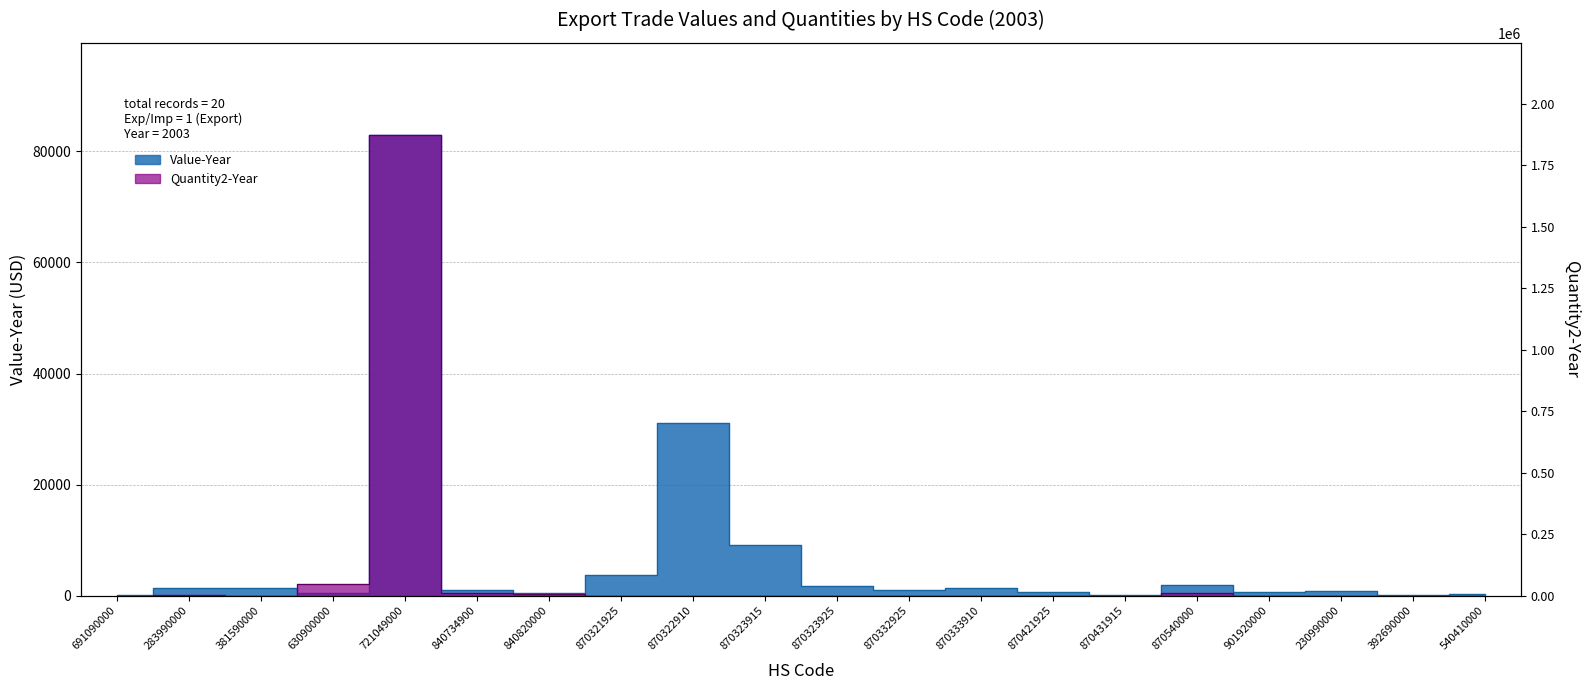

What position from the right is 630900000?

17